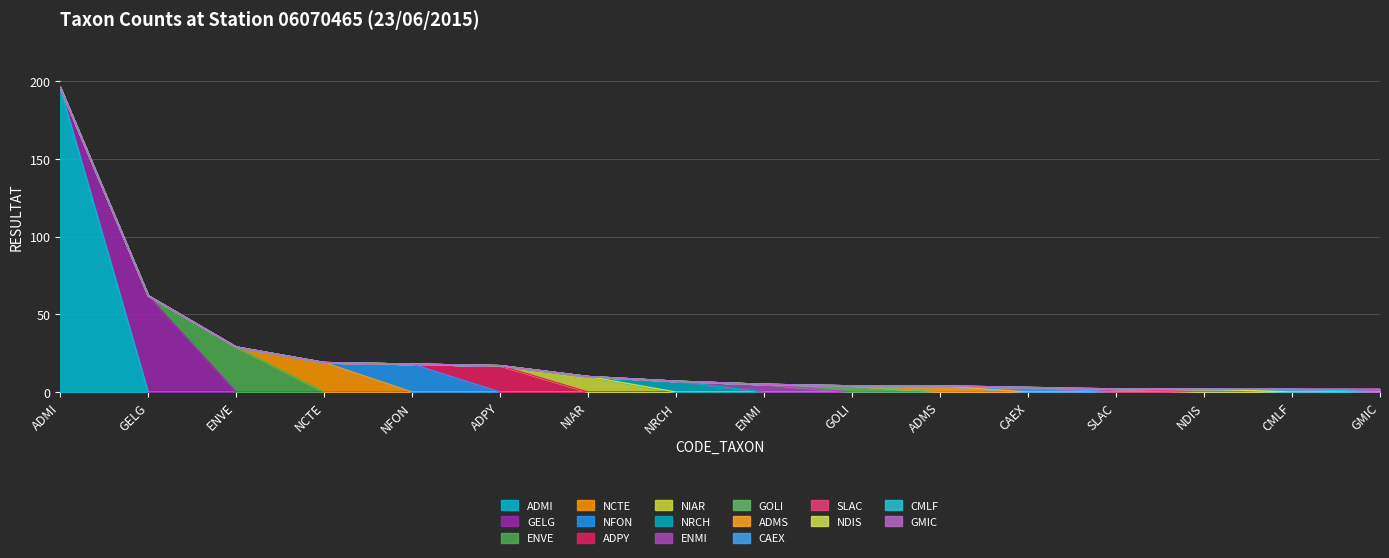

List the labels in order of value, largest first.

ADMI, GELG, ENVE, NCTE, NFON, ADPY, NIAR, NRCH, ENMI, GOLI, ADMS, CAEX, SLAC, NDIS, CMLF, GMIC